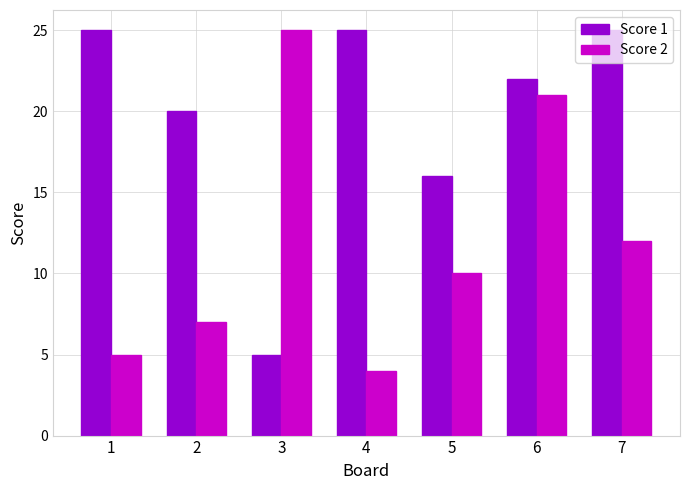

Where is Score 2 nearest to the value 14?

7